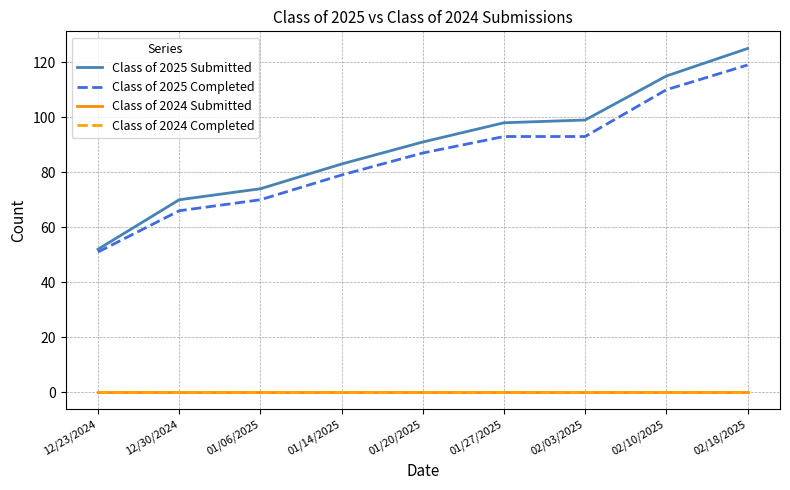

Is this an area chart (filled region under the line)?

No